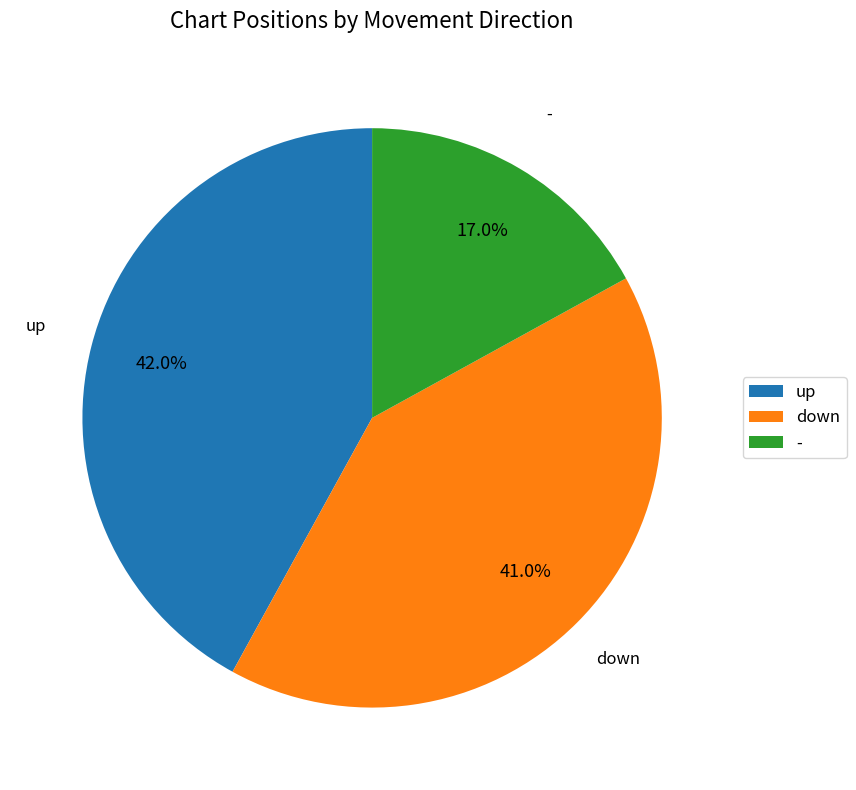

Which has a higher value, up or down?

up